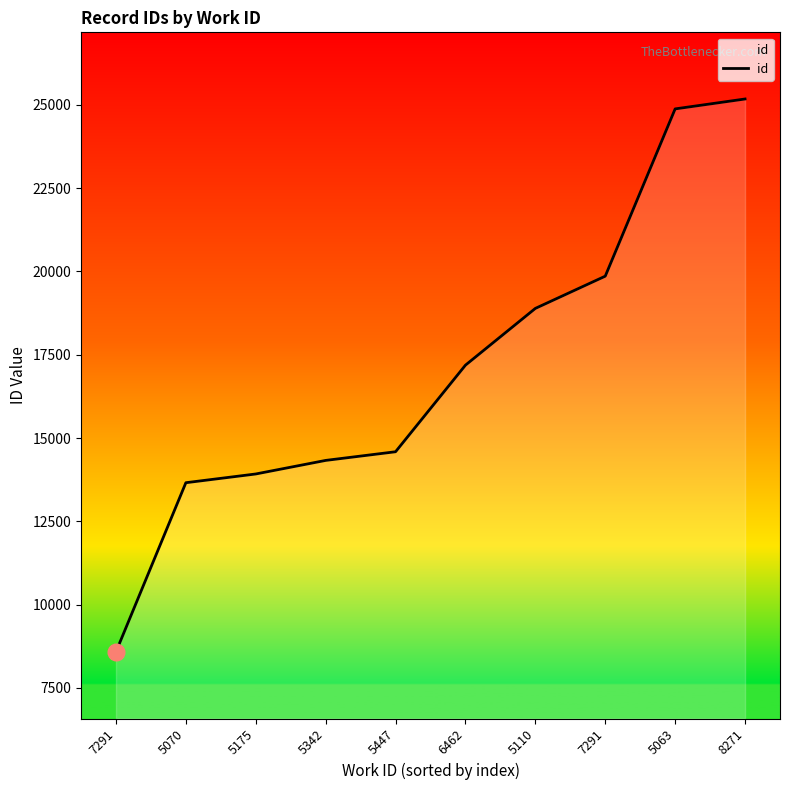

What is the greatest value displayed?

25172